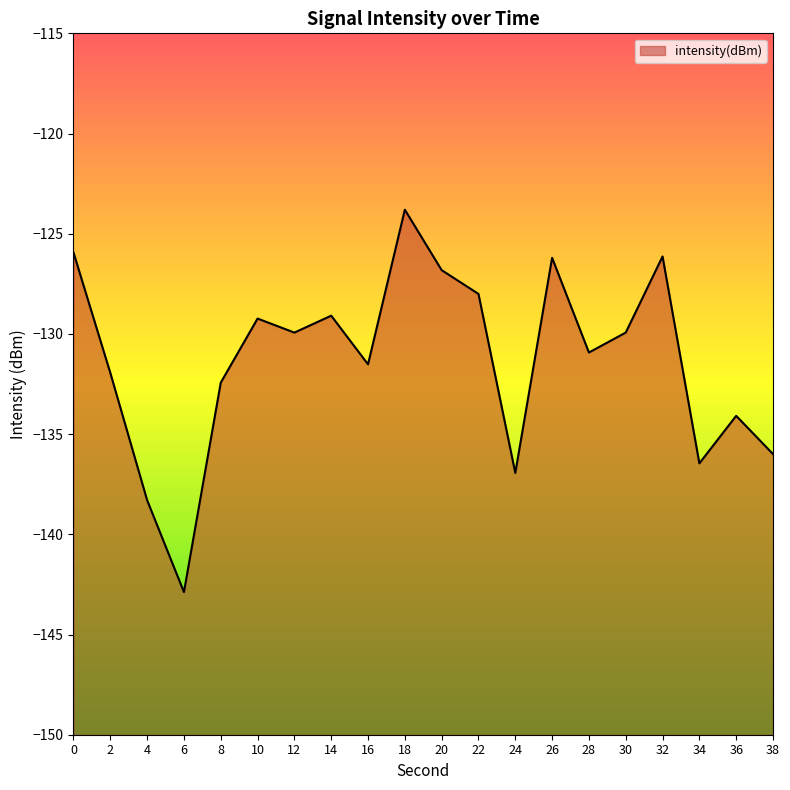

Reading left to right, extract all data points from this chart.

-125.9	-131.9	-138.3	-142.9	-132.4	-129.2	-129.9	-129.1	-131.5	-123.8	-126.8	-128.0	-136.9	-126.2	-130.9	-129.9	-126.1	-136.5	-134.1	-136.0